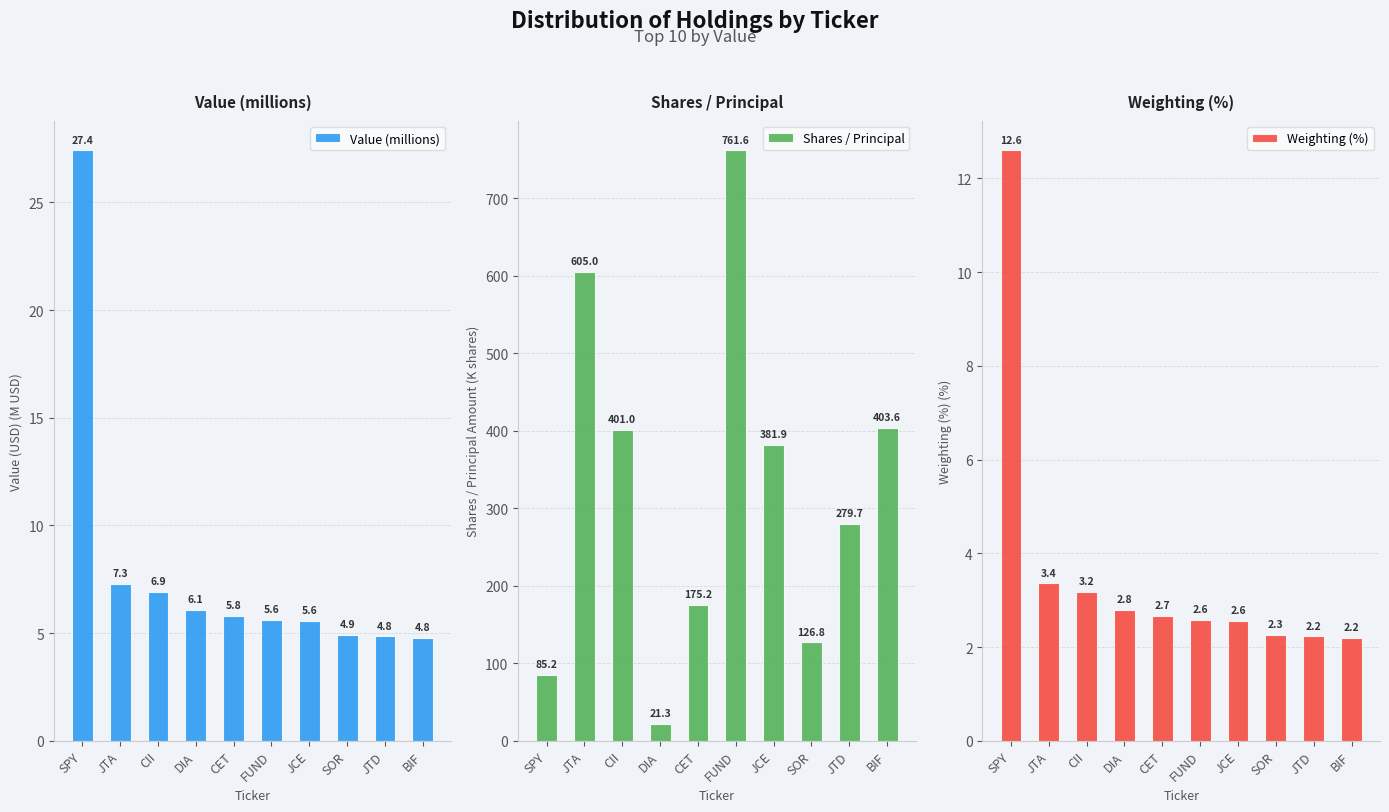

At how many categories does at least one series exceed 343?

5